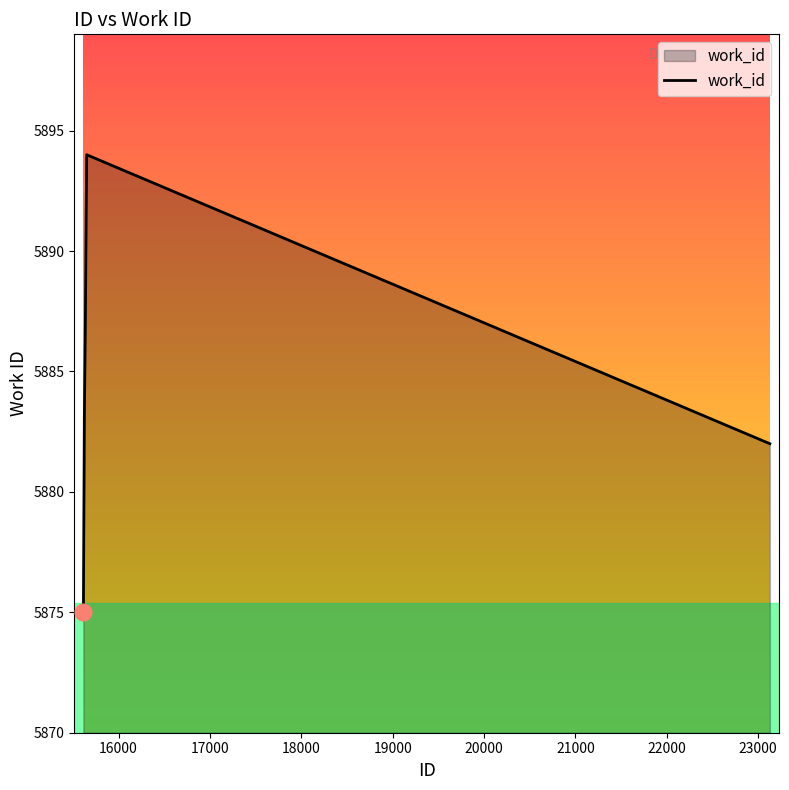

What is the difference between the maximum and minimum values?

19